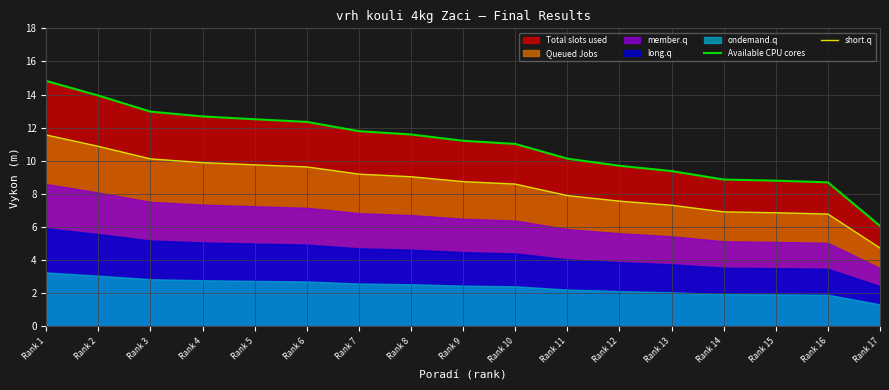

Reading right to left, list all the values displayed in this chart.

Available CPU cores: 6.1	8.7	8.8	8.9	9.4	9.7	10.1	11.0	11.2	11.6	11.8	12.3	12.5	12.7	13.0	13.9	14.8
short.q: 4.7	6.8	6.9	6.9	7.3	7.6	7.9	8.6	8.7	9.0	9.2	9.6	9.8	9.9	10.1	10.9	11.6